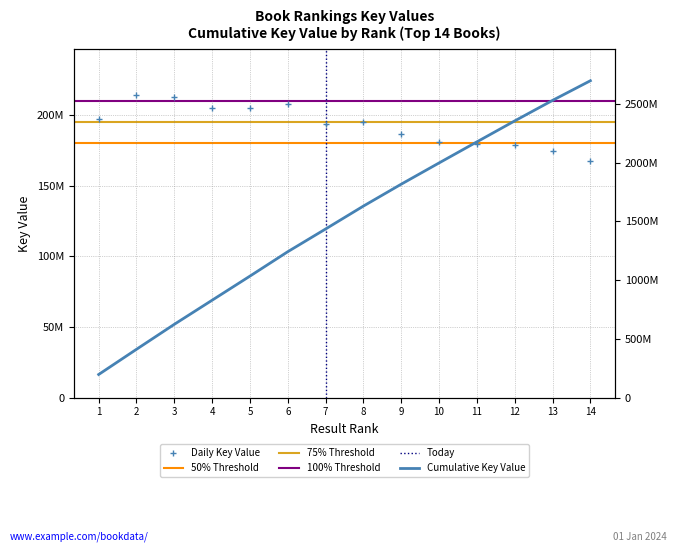

What is the difference between the maximum and second lowest values?

39893961